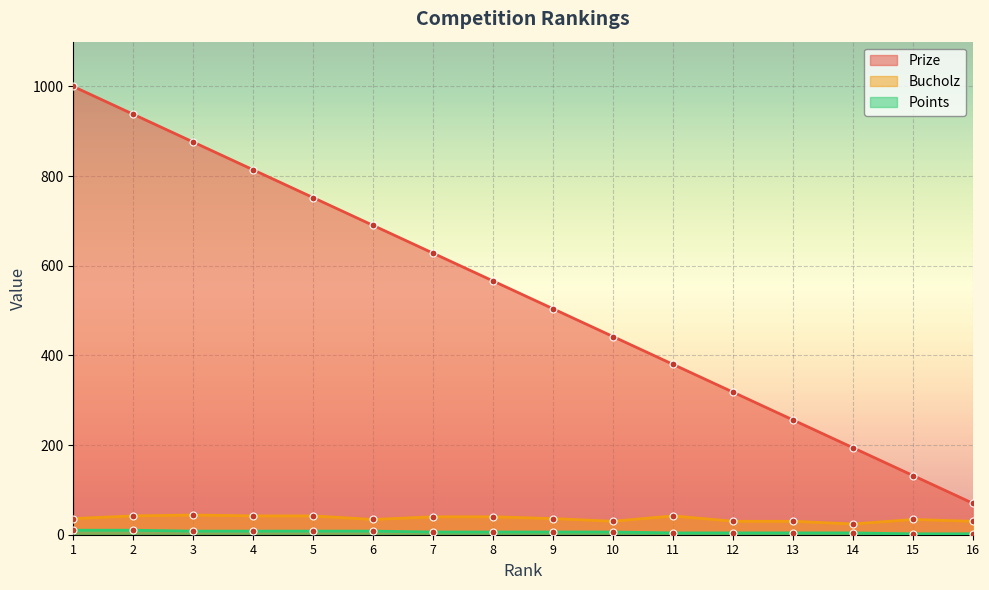

Reading left to right, transcribe all the data shown in this chart.

Prize: 1000	938	876	814	752	690	628	566	504	442	380	318	256	194	132	70
Bucholz: 36	42	44	42	42	34	40	40	36	30	42	30	30	24	34	30
Points: 10	10	8	8	8	8	6	6	6	6	4	4	4	4	2	2